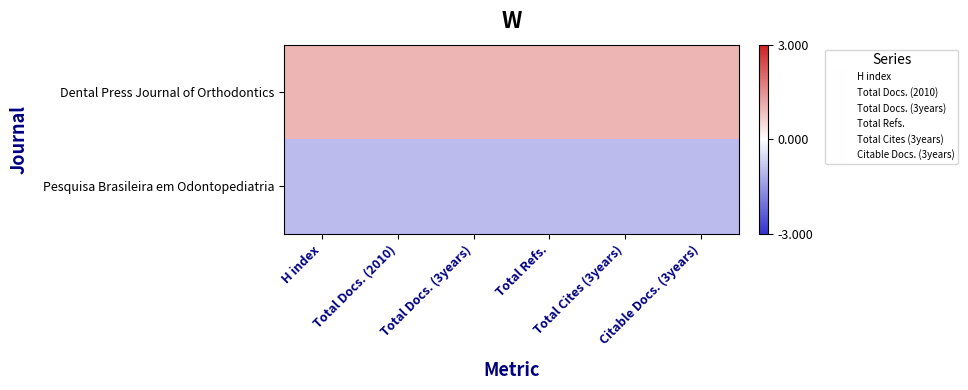

At which category is the sum across all series the highest?

H index